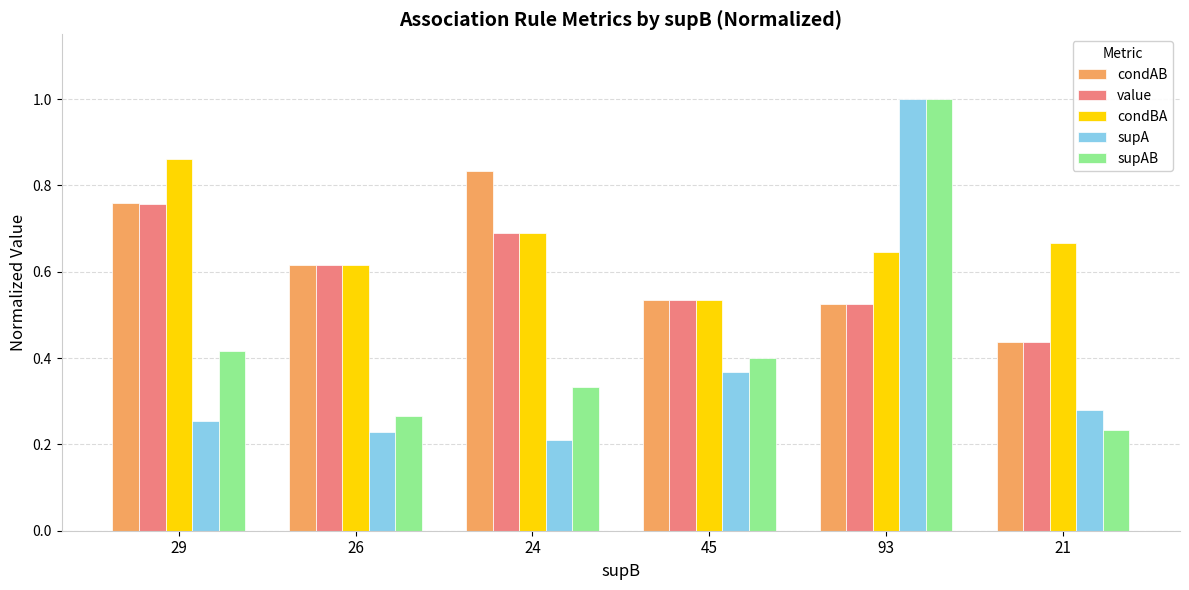

Is the value of supA at 93 greater than the value of condBA at 21?

Yes